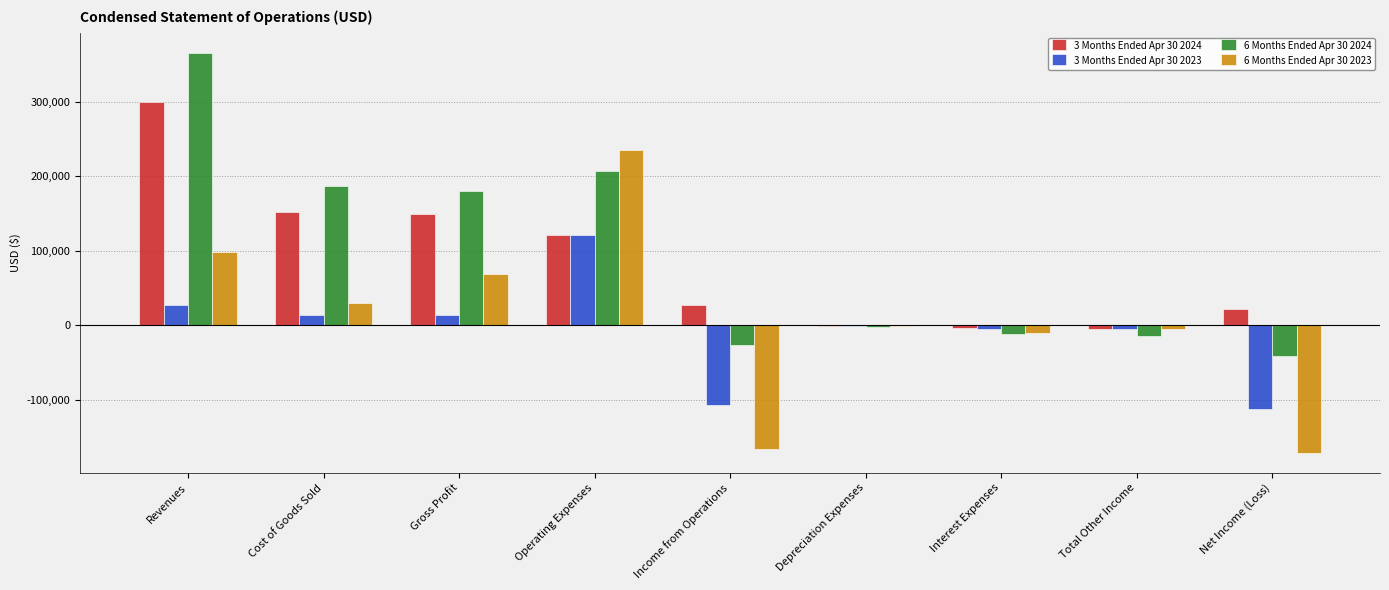

What is the total value across all series at Income from Operations?

-272786